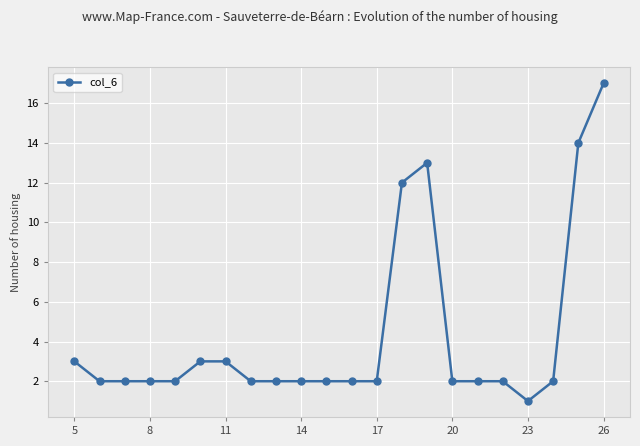

Reading left to right, what are all the values shown in this chart?

3	2	2	2	2	3	3	2	2	2	2	2	2	12	13	2	2	2	1	2	14	17